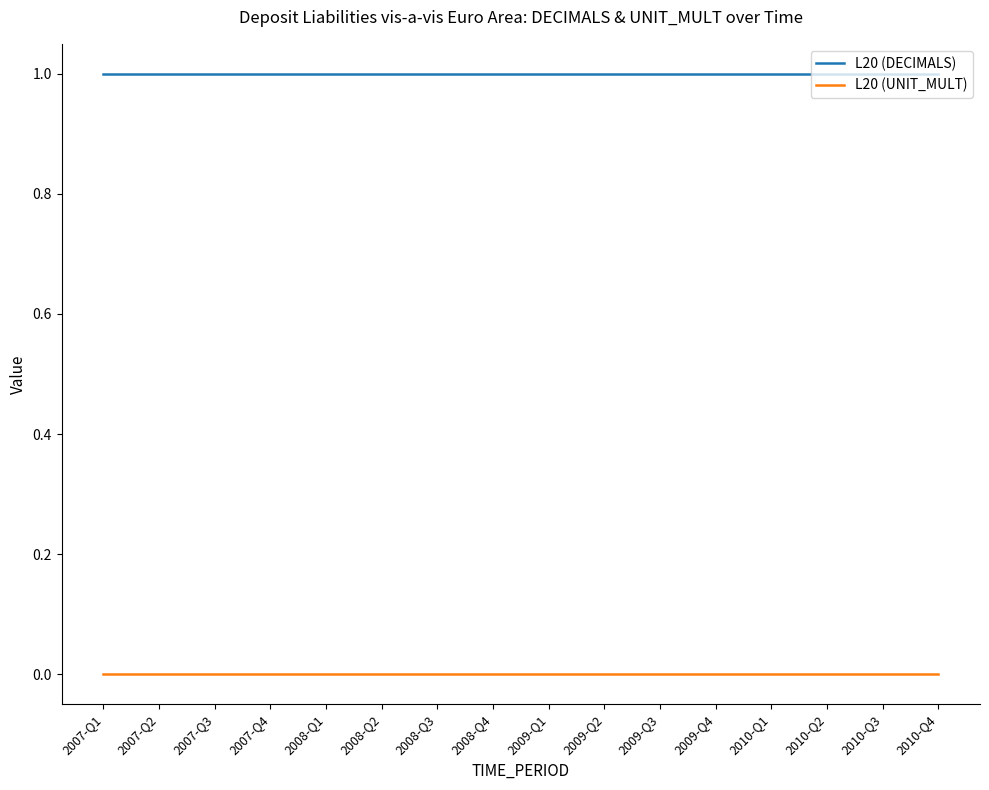

Rank the series by their maximum value, from highest to lowest.

L20 (DECIMALS), L20 (UNIT_MULT)